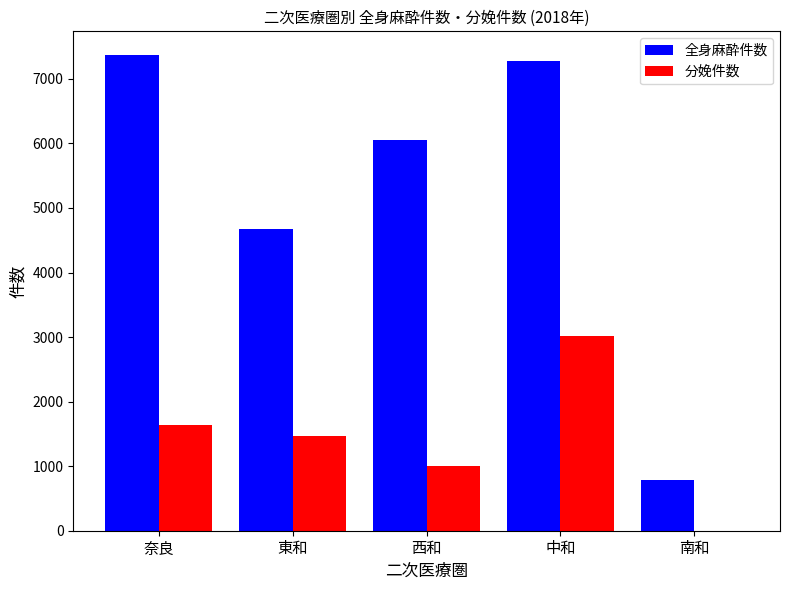

True or false: 全身麻酔件数 has a value of 4668 at 東和.

True